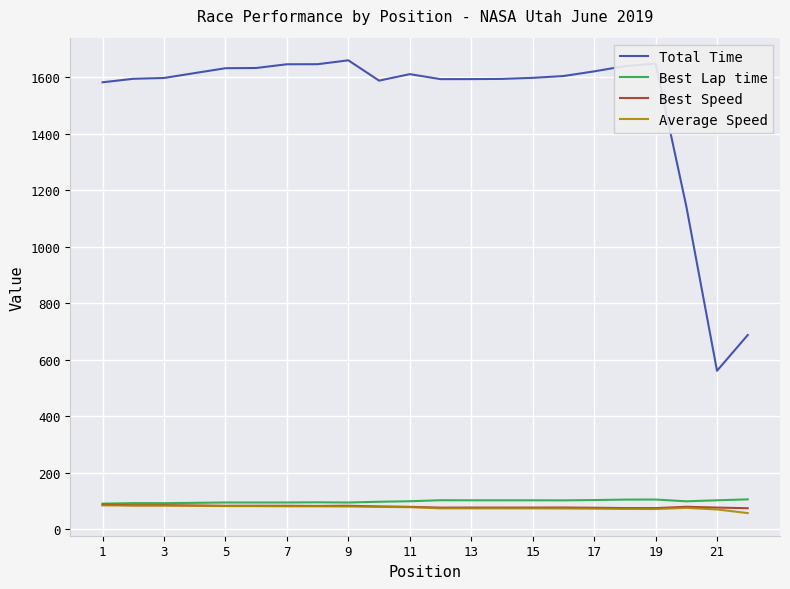

True or false: Best Lap time and Total Time intersect in this chart.

False